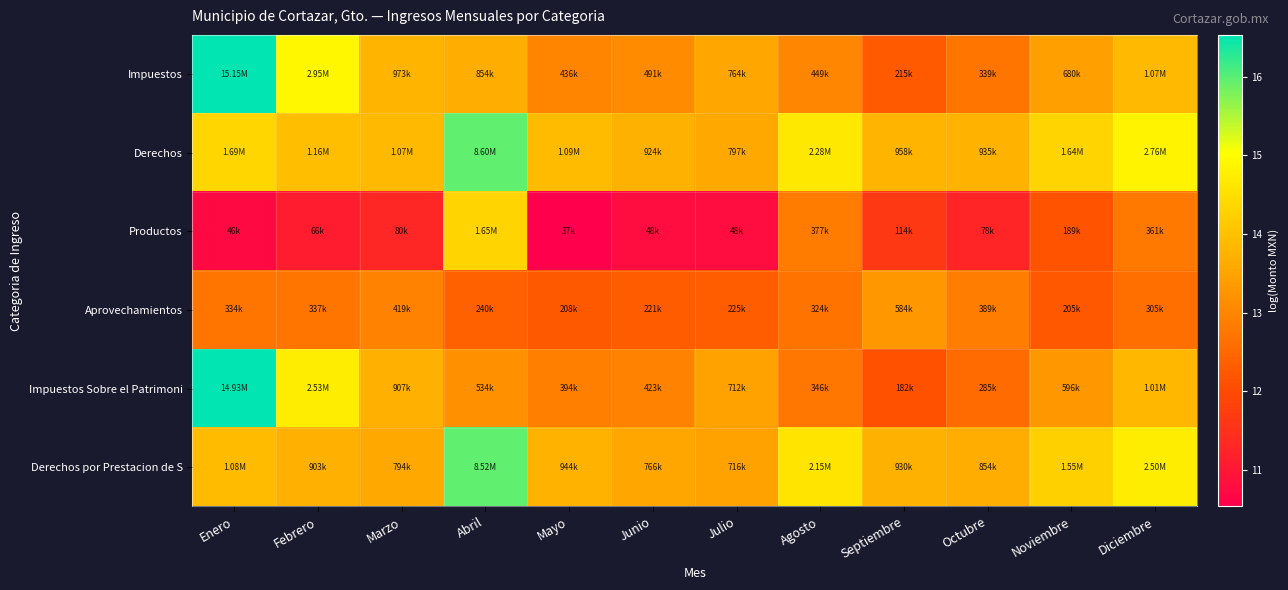

What is the greatest value displayed?

16.5